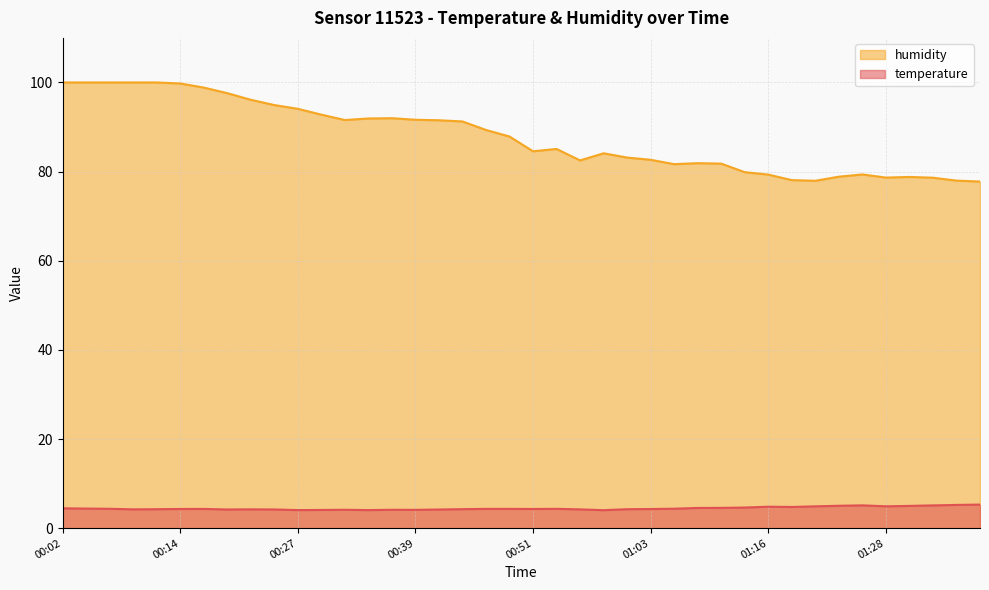

What is the sum of all temperature values?

178.4